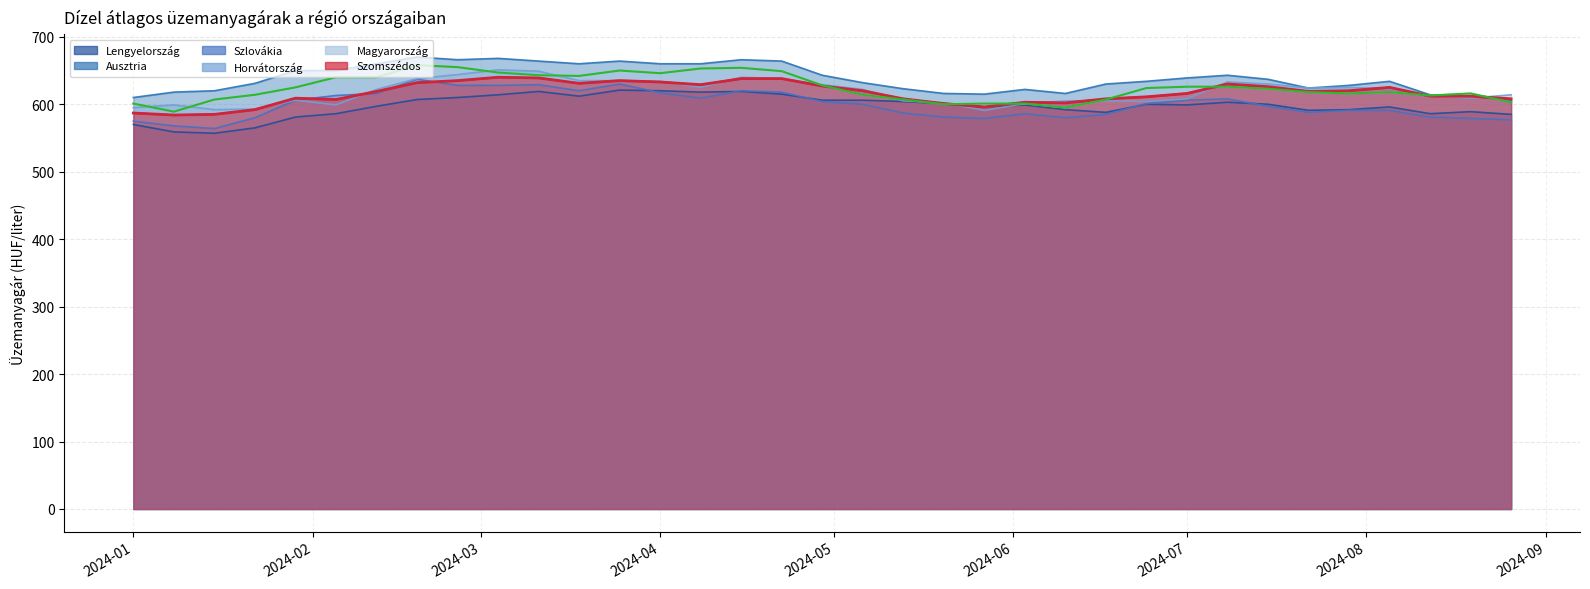

What is the value of the Szomszédos (vonal) point at the 17th from the left?

638